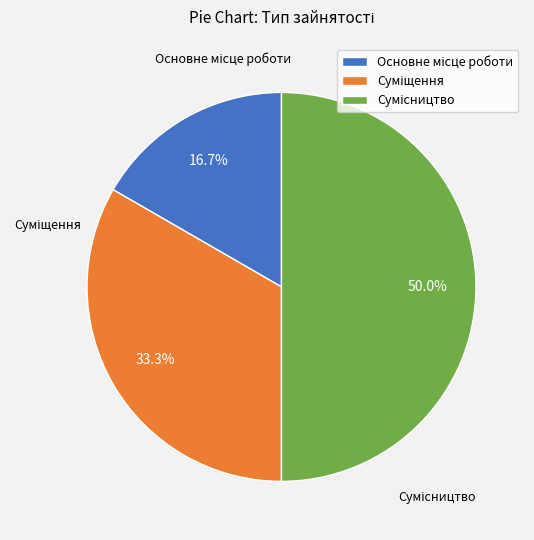

How many segments does this pie chart have?

3